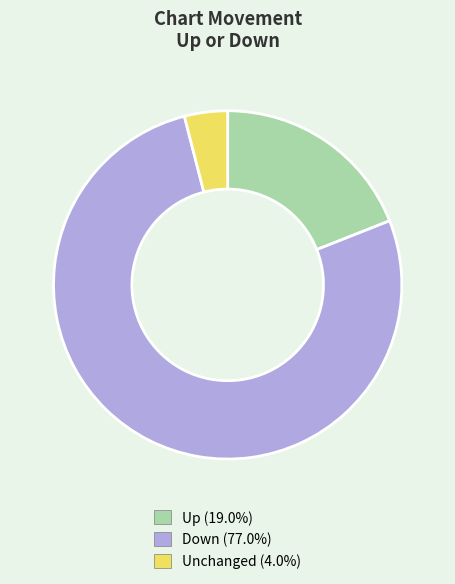

Does Down (77.0%) represent more than half of the total?

Yes